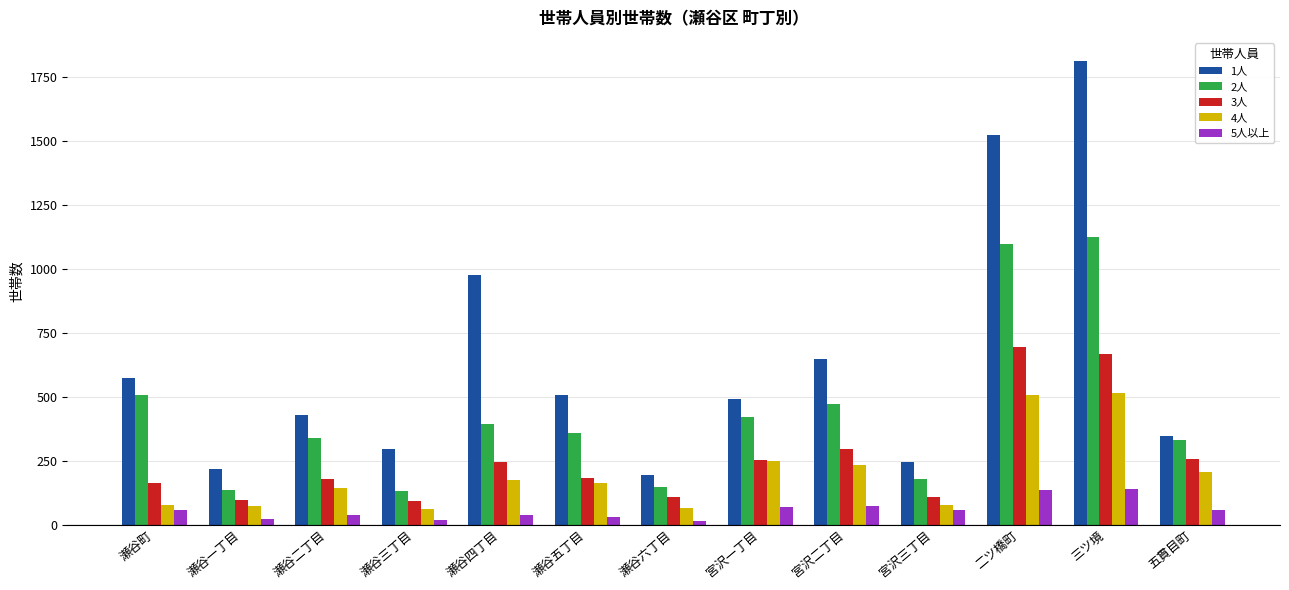

Rank the series by their maximum value, from highest to lowest.

1人, 2人, 3人, 4人, 5人以上